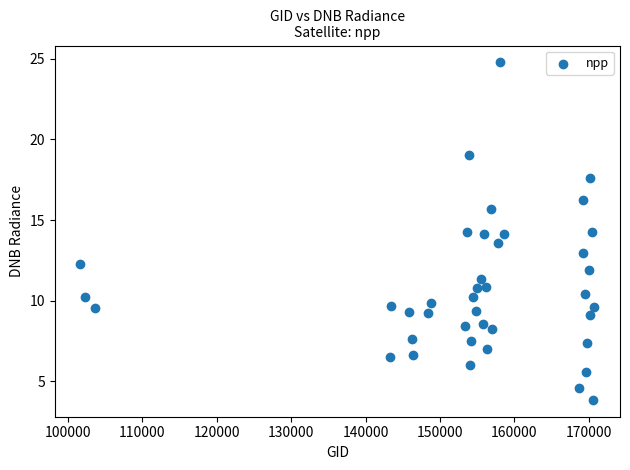

What is the range of X values (max minus min)?

68988.0